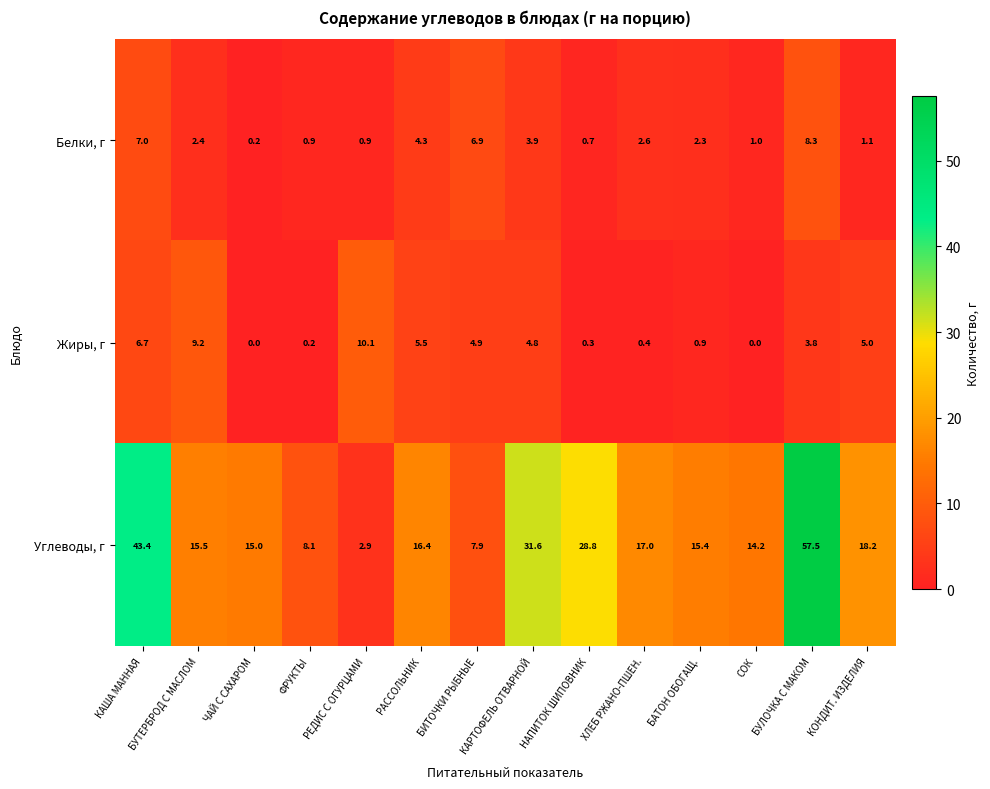

Count the number of categories in the chart.

14